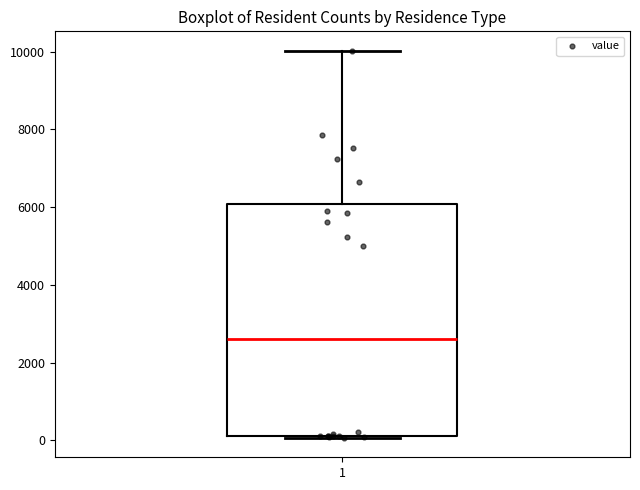

Transcribe this box plot: give where the median line is, the range the box spans, and where the two whiskers end, as read against the y-axis. The values are not printed on the chart, so give them approximately, as read against the axis.

median 2600, box 200 to 6000, whiskers 0 to 10000